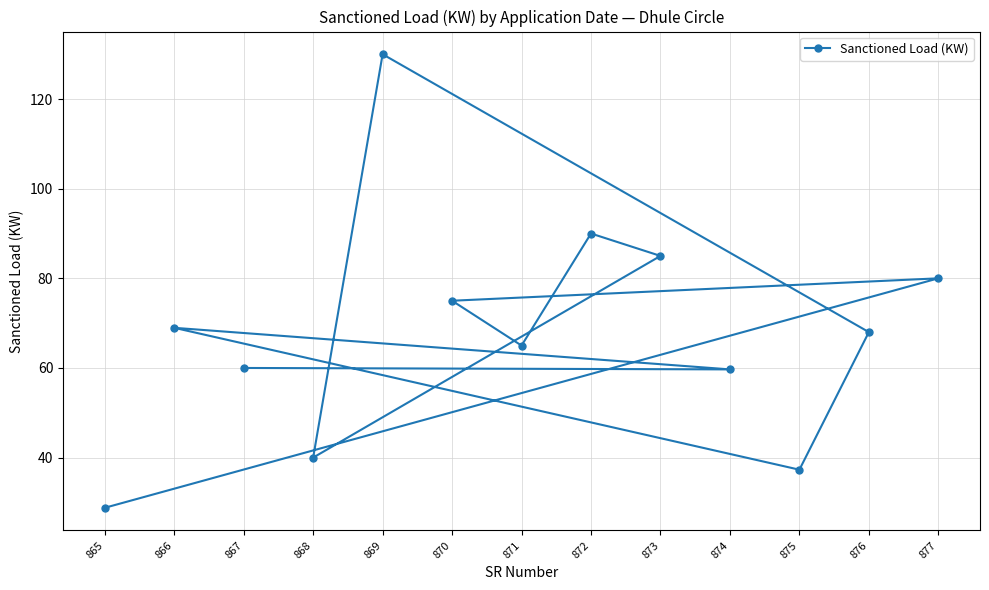

What is the smallest value displayed?

28.8